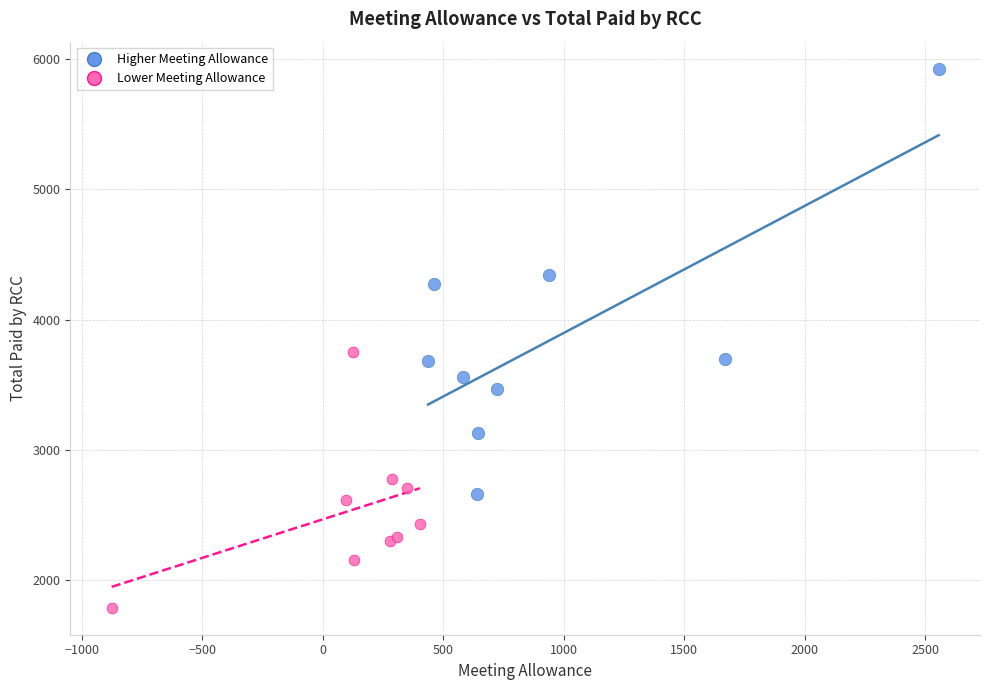

Which series contains the lowest Y value?

Lower Meeting Allowance